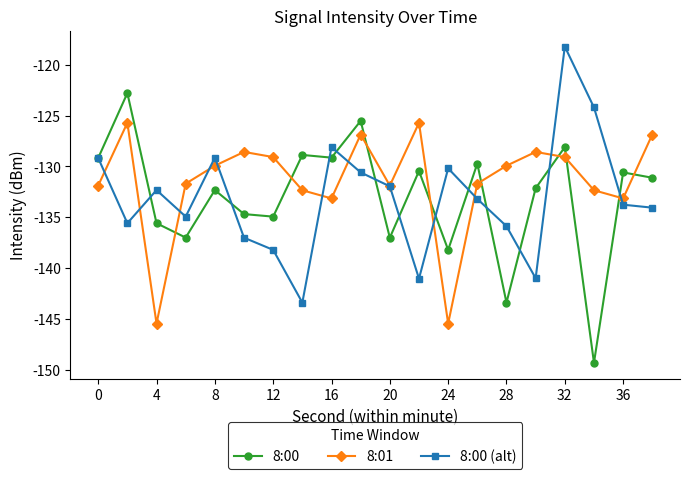

What is the minimum value shown in the chart?

-149.3